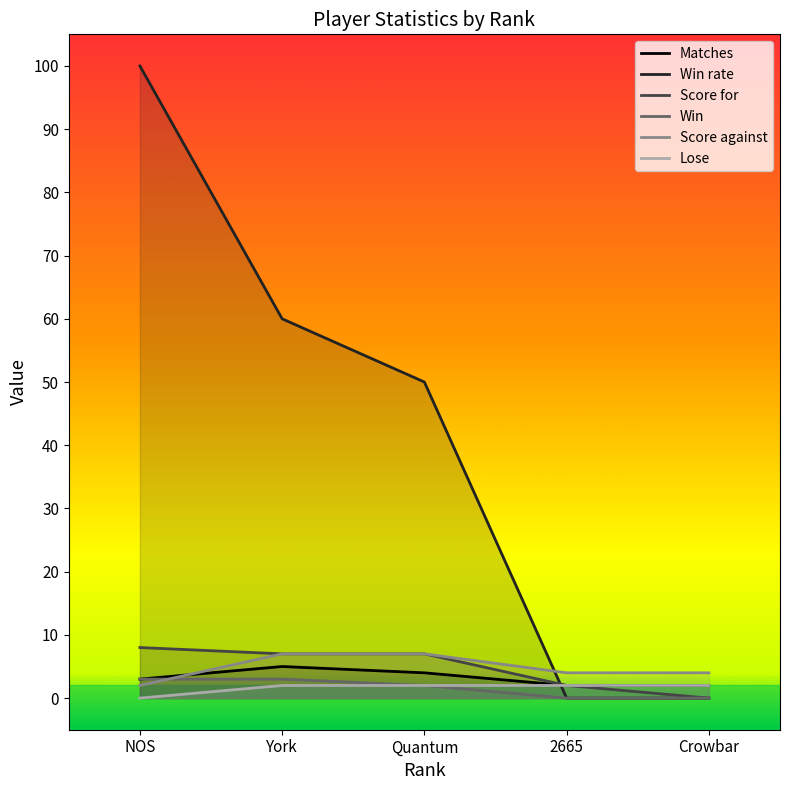

Is the value of Win rate at 2665 greater than the value of Lose at Crowbar?

No